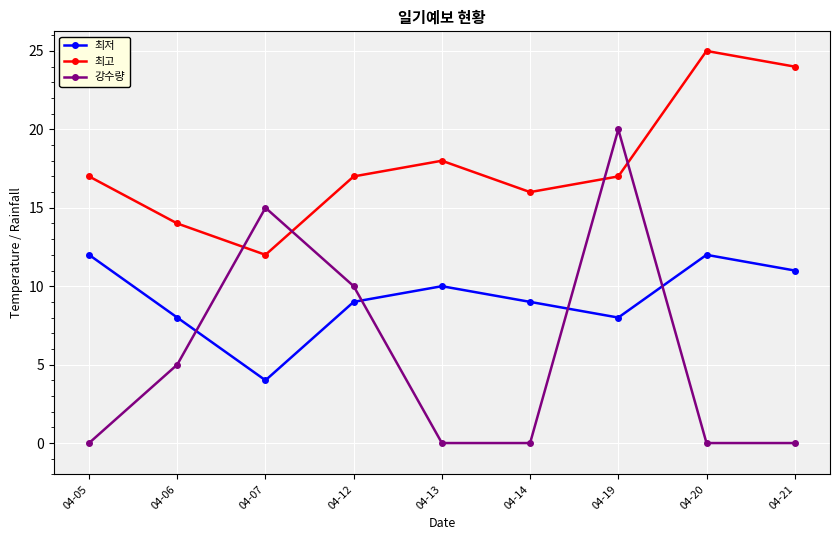

Which series has the largest total across all categories?

최고